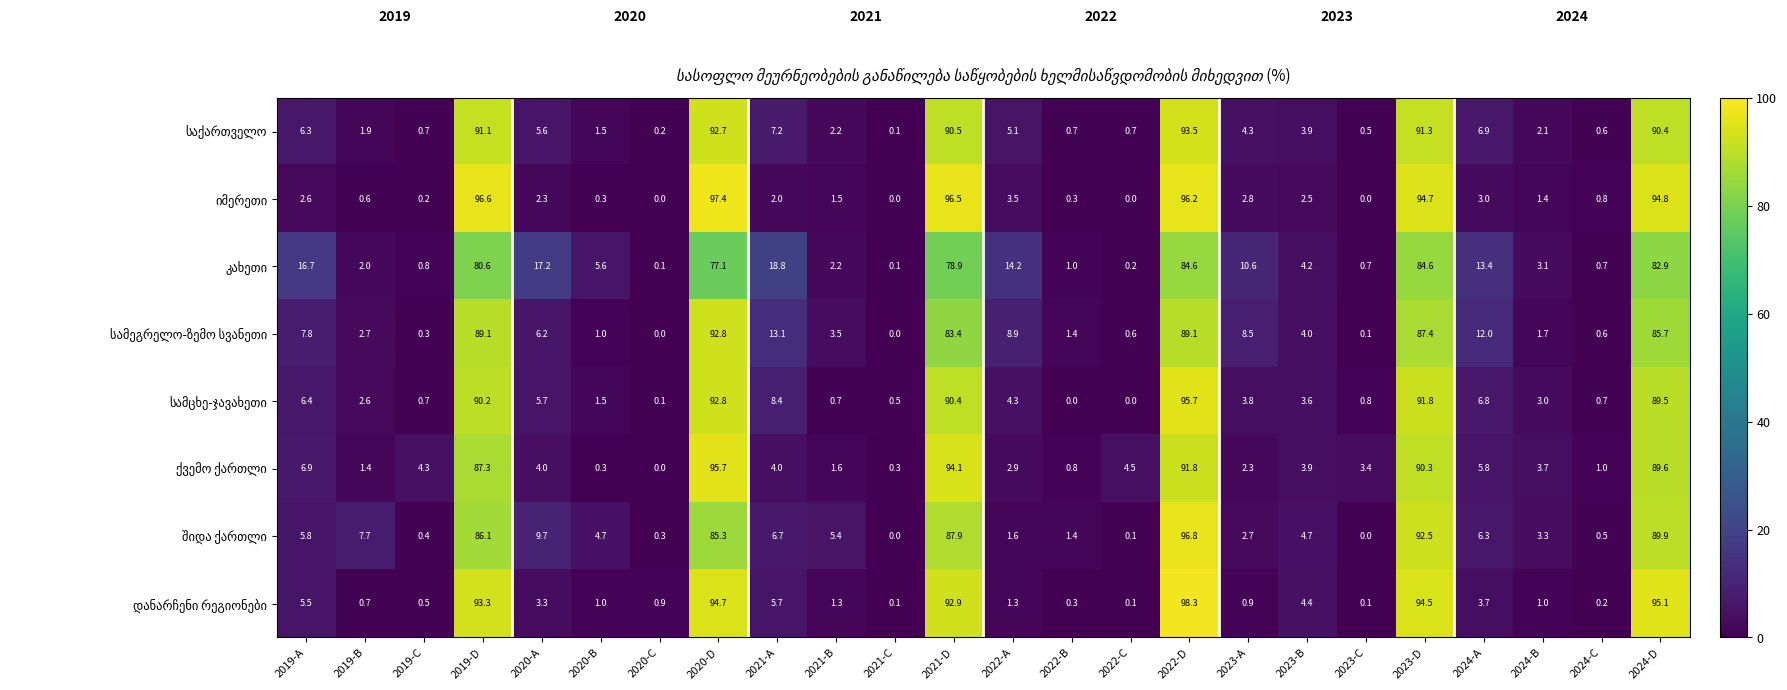

What is the difference between the highest and lowest values at 2022-C?

4.5